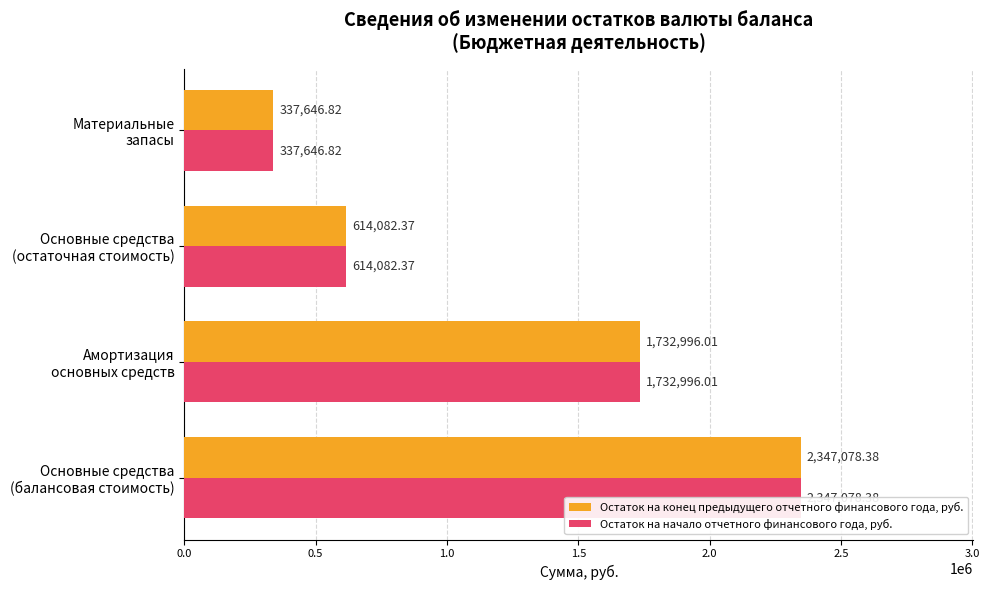

What position from the left is Амортизация основных средств?

2